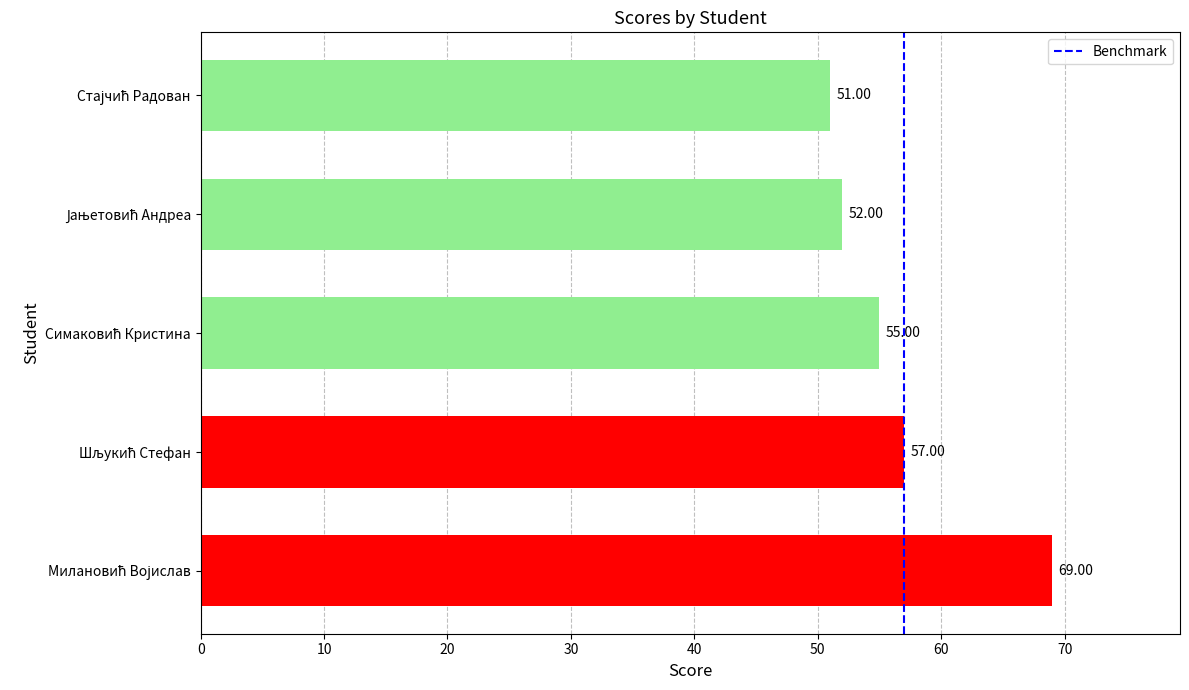

What is the difference between the maximum and minimum values?

18